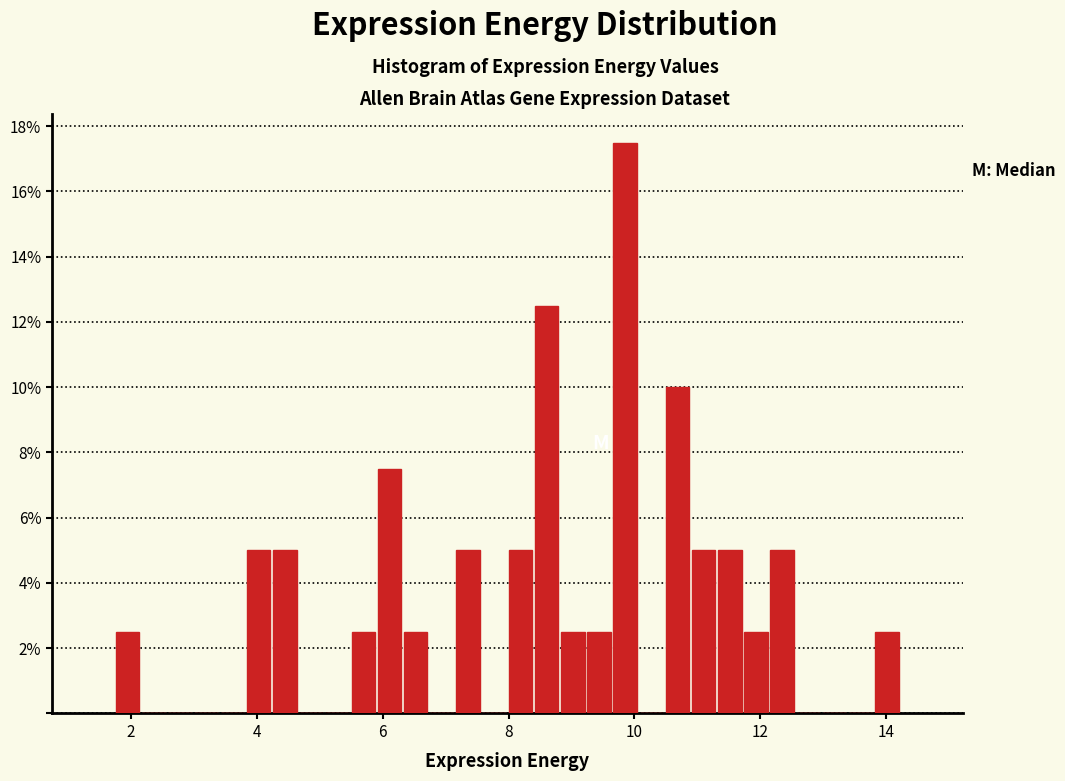

Around what value on the x-axis is the tallest bar? Give the approximate position of its centre, as read against the axis.

9.8